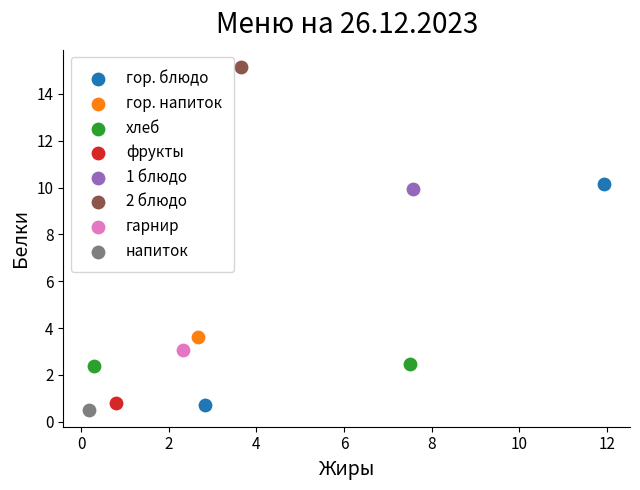

Which series reaches the maximum Y coordinate?

2 блюдо